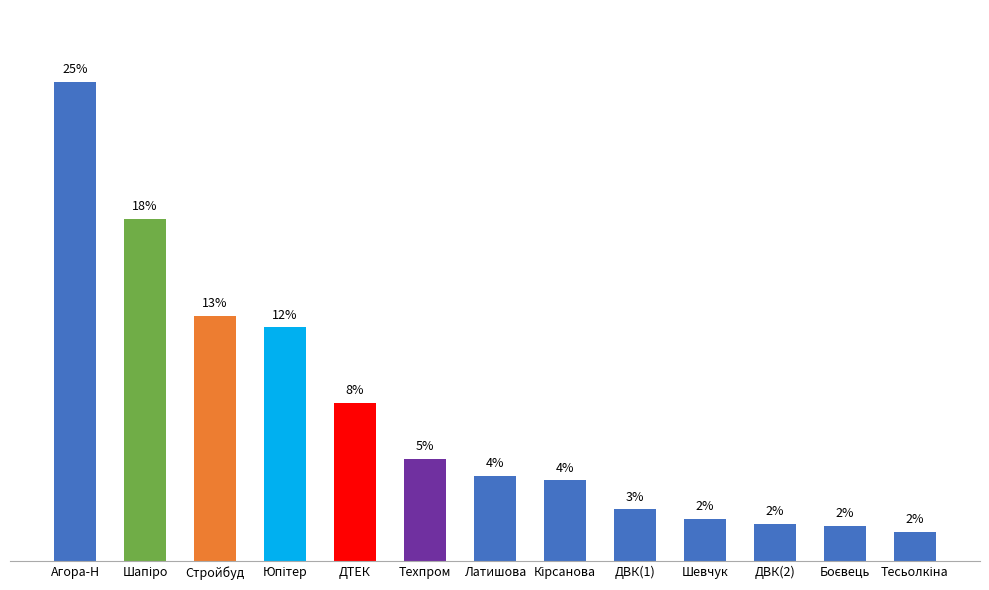

The value at Шапіро is 17.8. True or false?

True